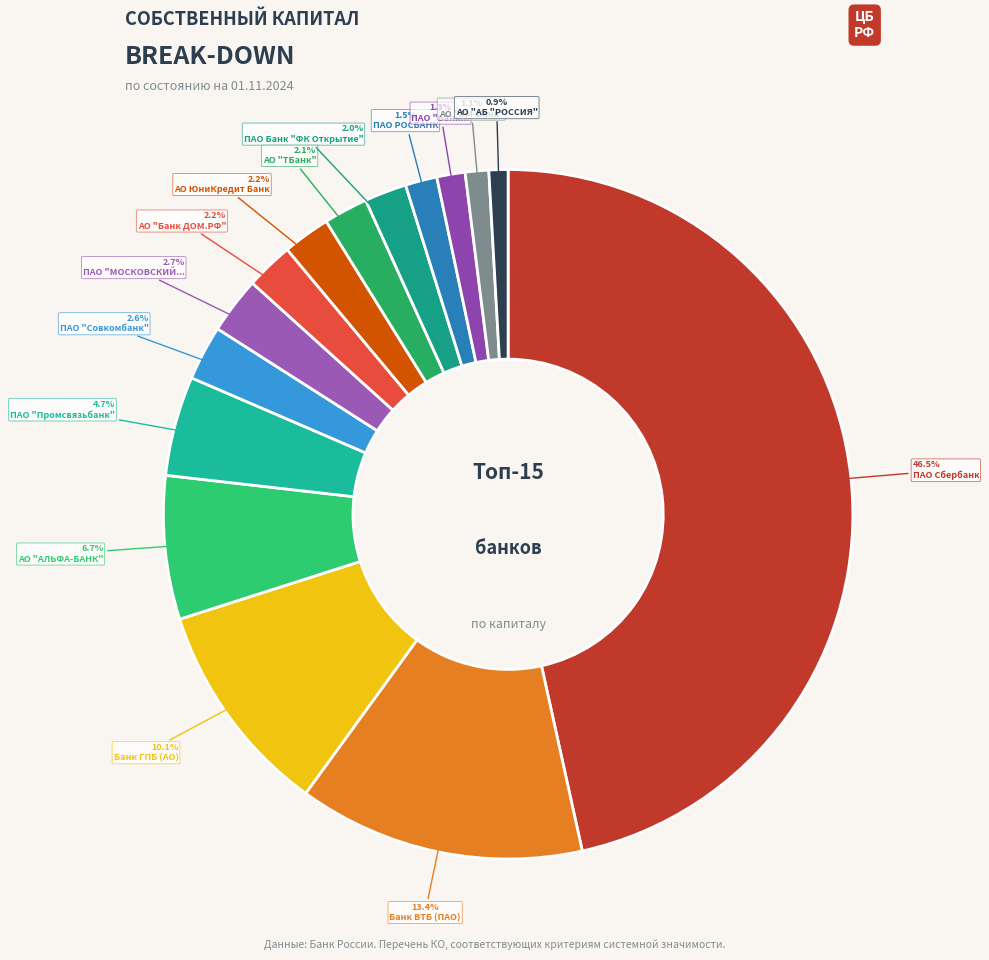

To the nearest percent, what is the difference between the largest and smallest slice percentages?

46%